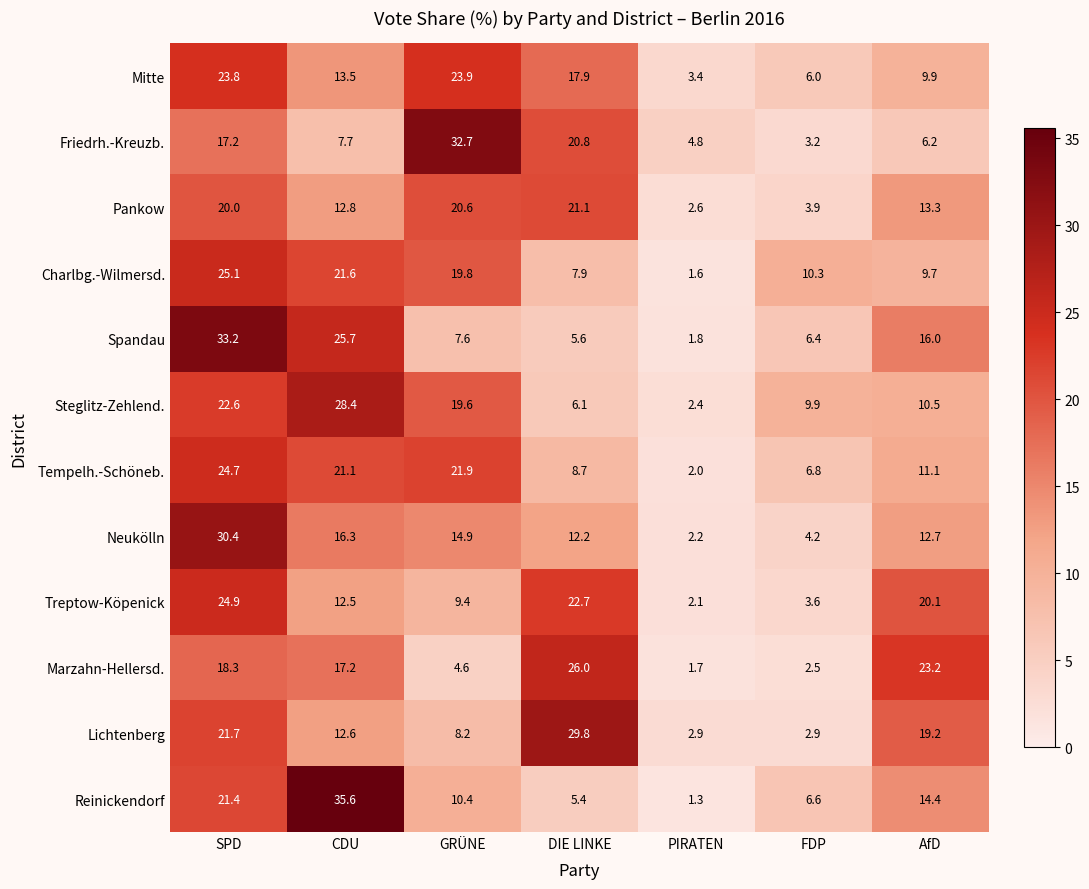

What is the average value of the Marzahn-Hellersd. series?

13.4